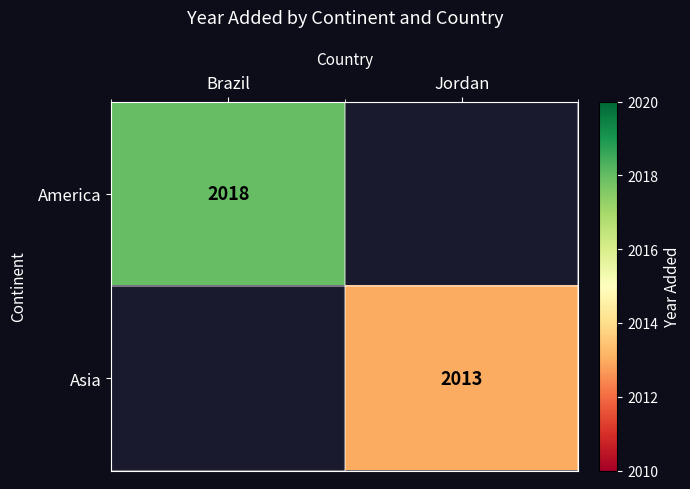

The Asia series shows 2748 at Jordan. True or false?

False